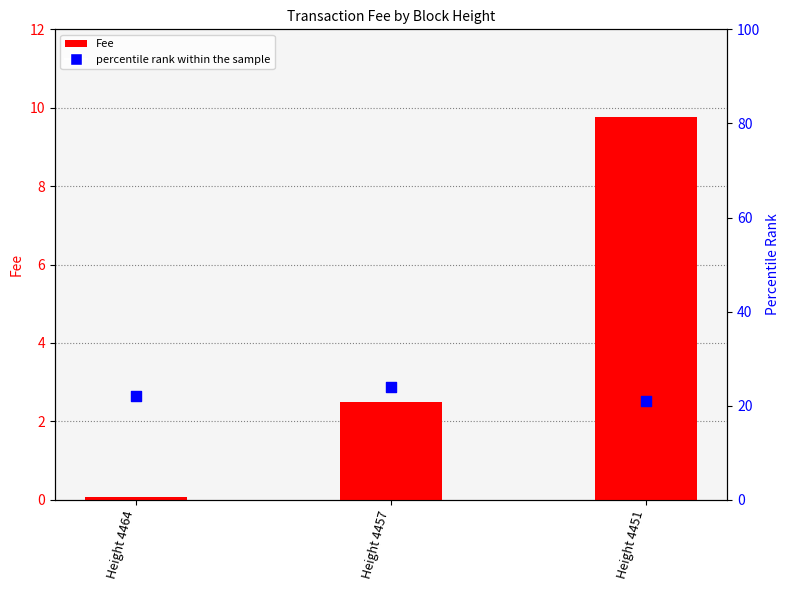

Which series reaches the minimum Y coordinate?

Fee